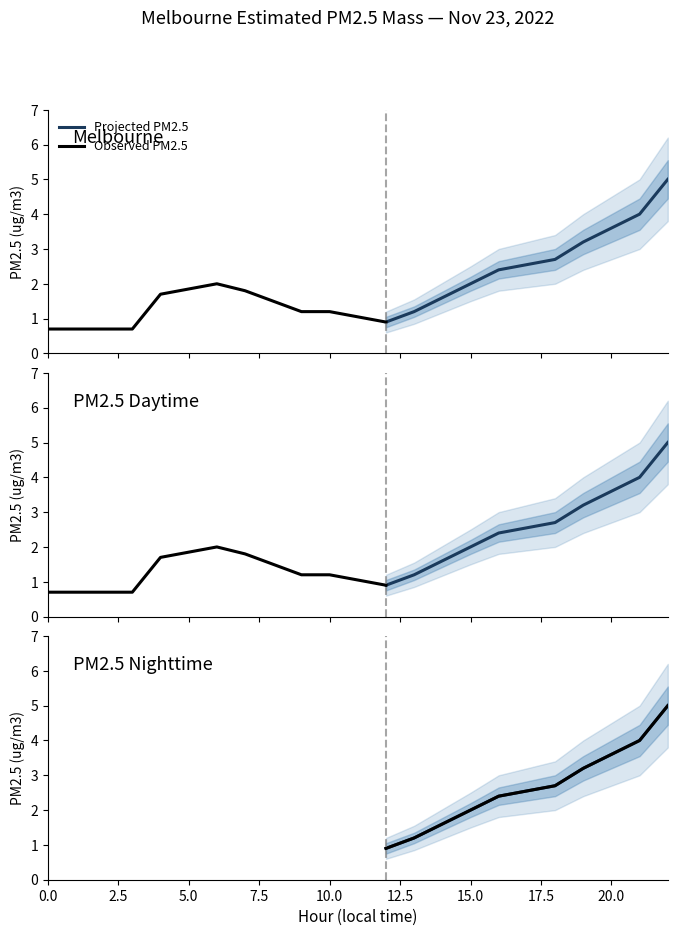

How many data points does each series have?

8